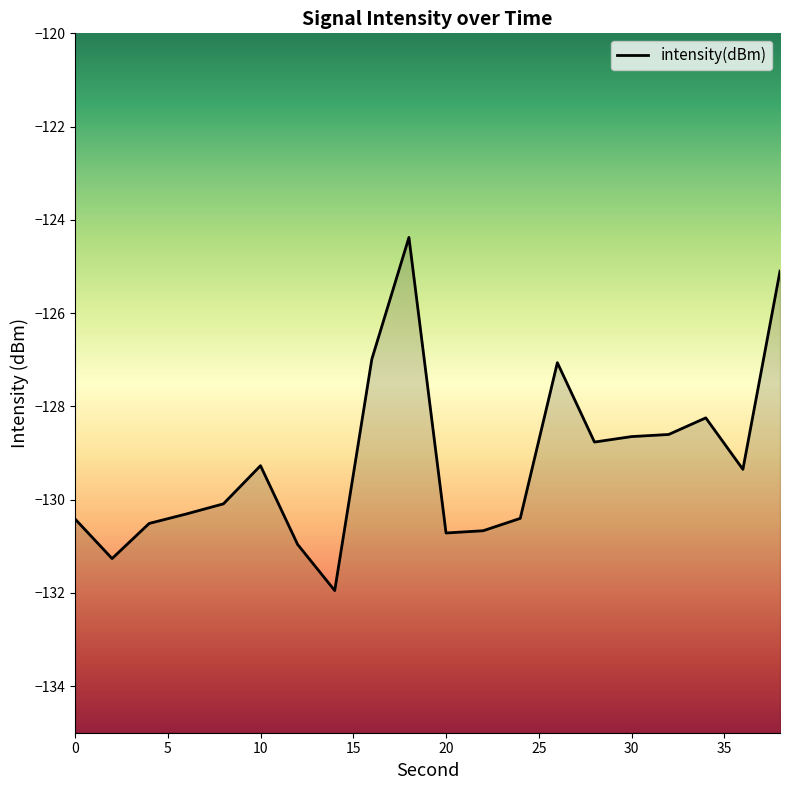

What is the difference between the maximum and minimum values?

7.6